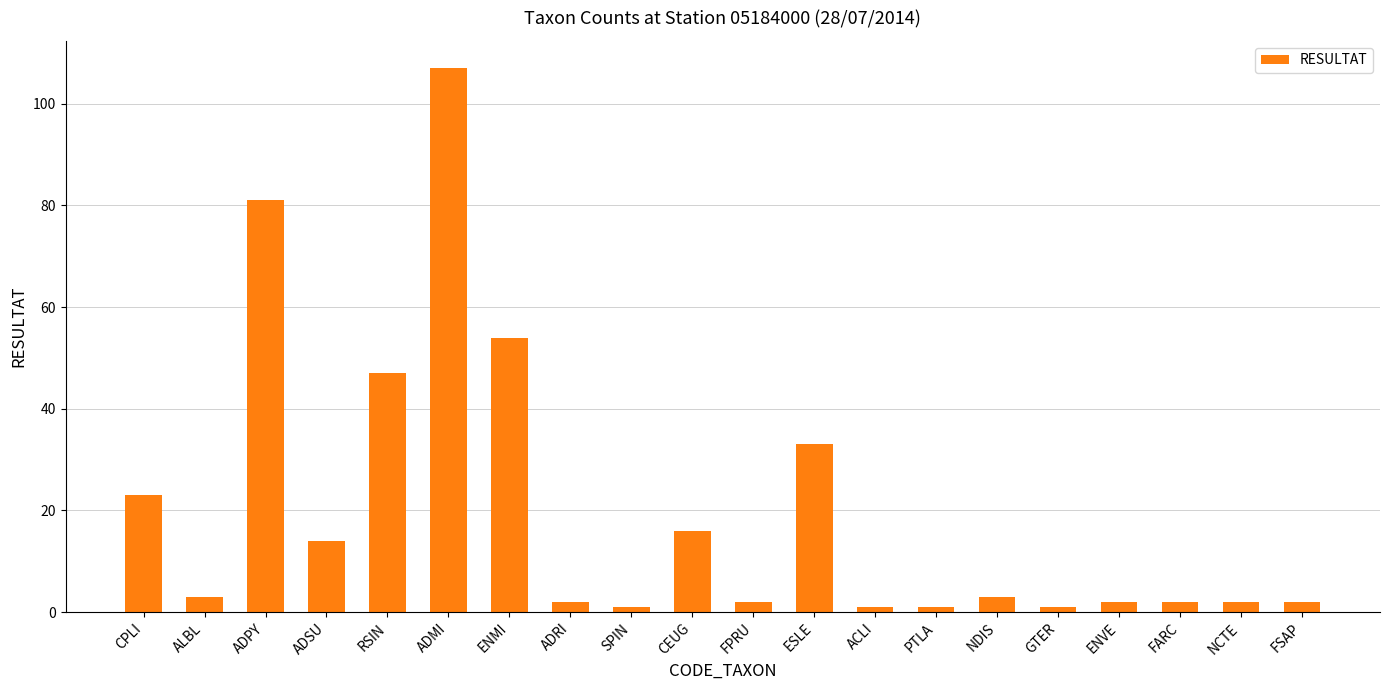

Reading right to left, what are all the values shown in this chart?

2	2	2	2	1	3	1	1	33	2	16	1	2	54	107	47	14	81	3	23